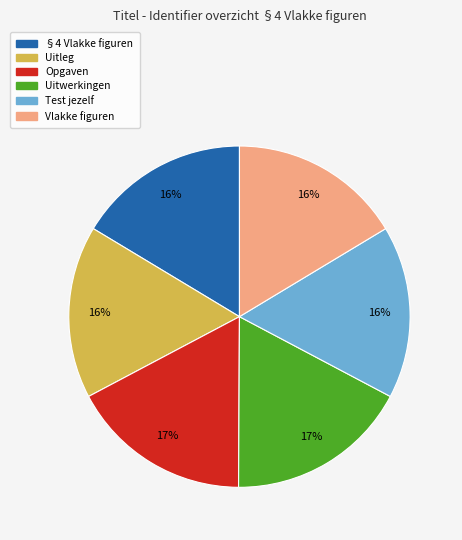

Which has a higher value, Uitwerkingen or §4 Vlakke figuren?

Uitwerkingen